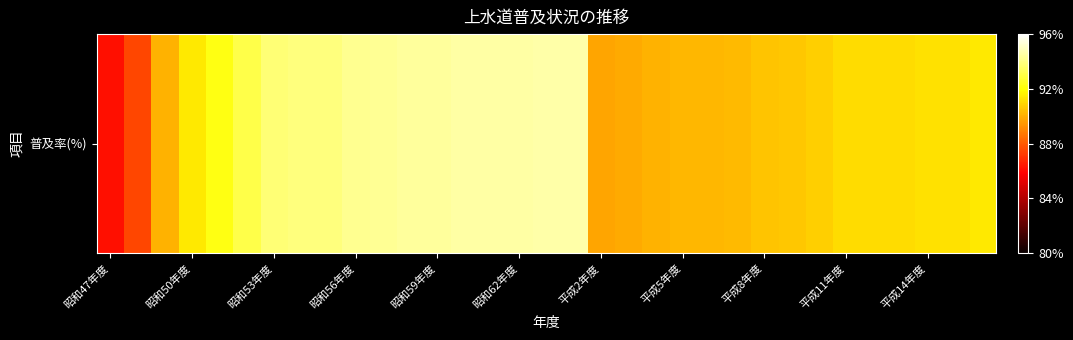

What is the ratio of the value at 16 to the value at 26?

1.0